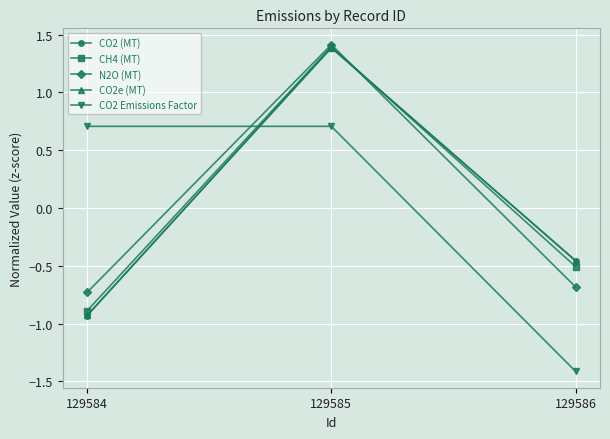

Is this an area chart (filled region under the line)?

No